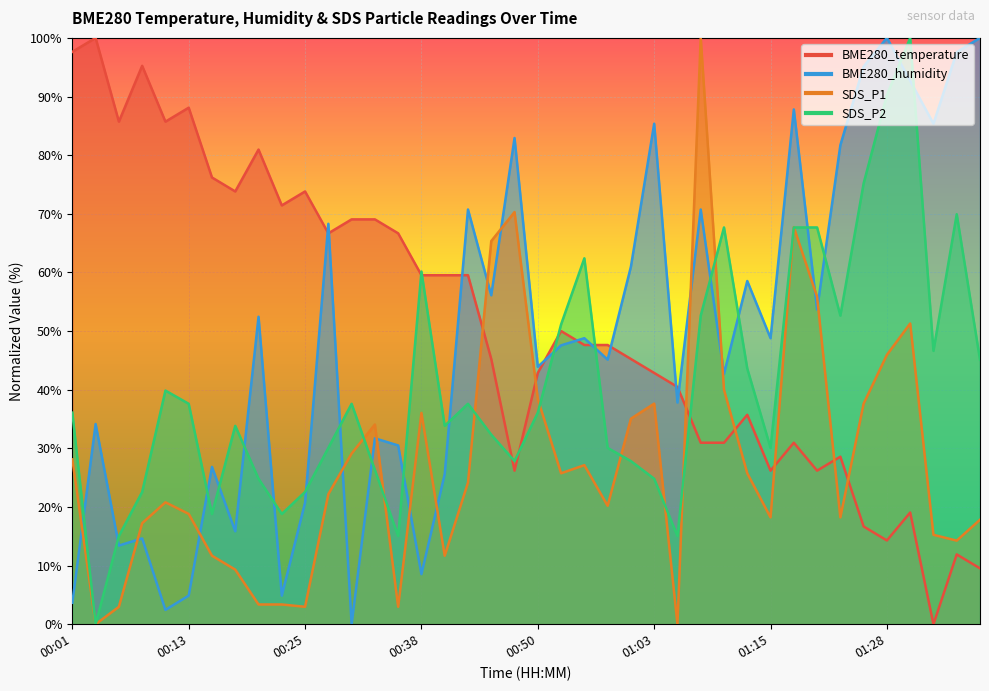

Which category has the highest value in the SDS_P1 series?

01:07